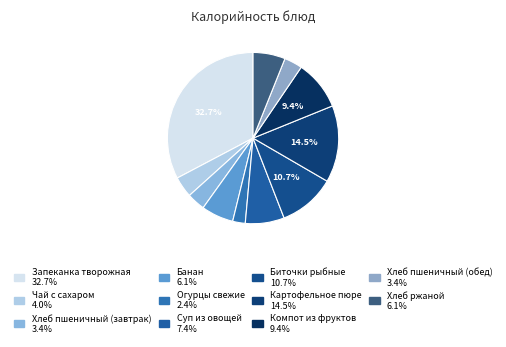

Is the sum of Запеканка творожная and Компот из фруктов greater than half?

No